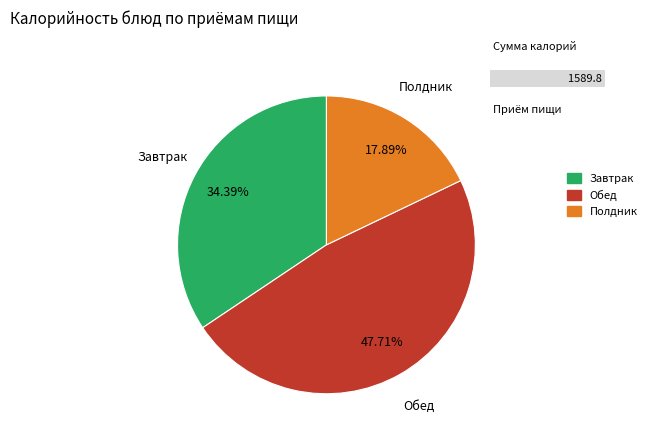

Is there any slice that represents more than half of the pie?

No